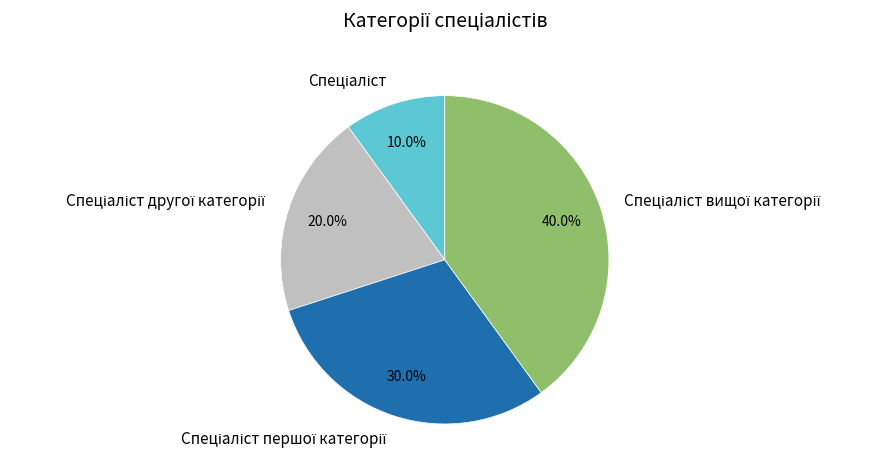

Is there a majority slice in this chart?

No